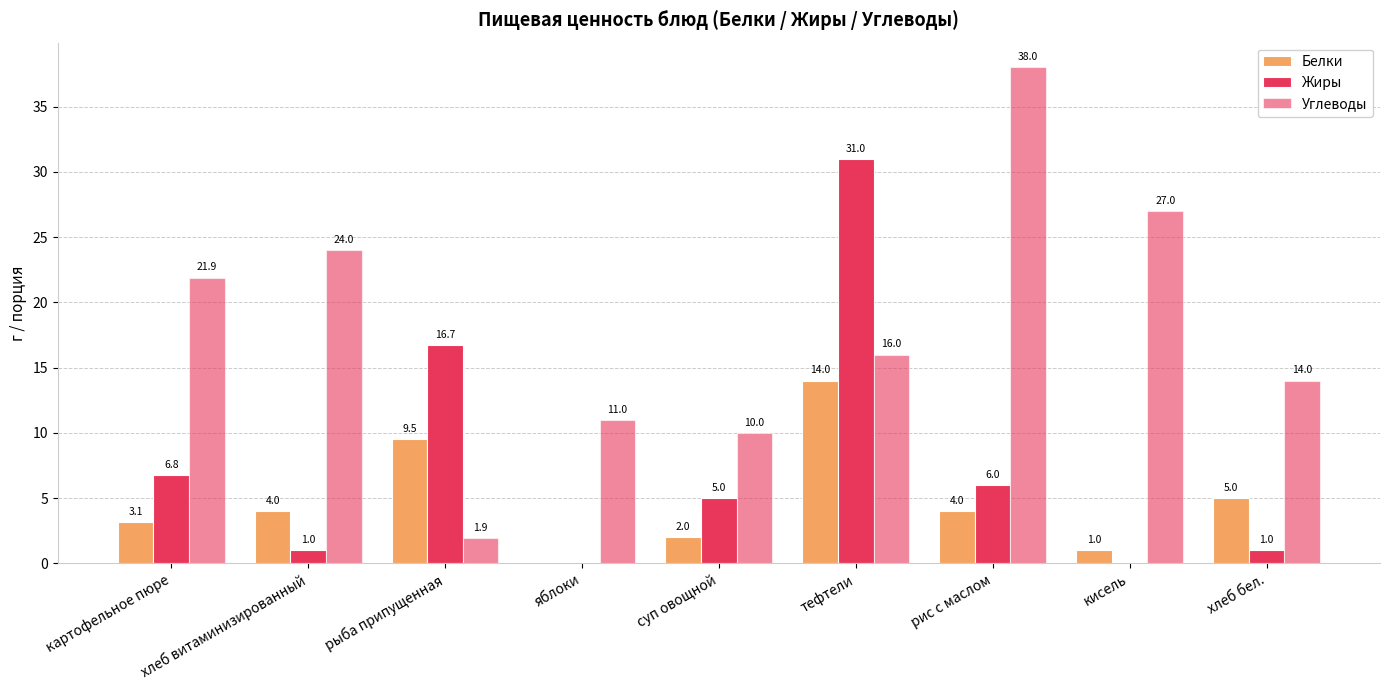

The Белки series shows 5.2 at рыба припущенная. True or false?

False